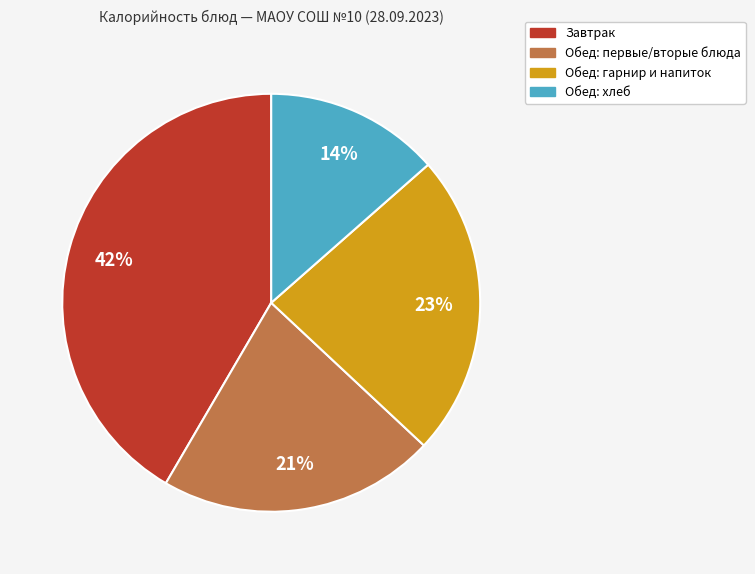

Does any single category account for the majority?

No